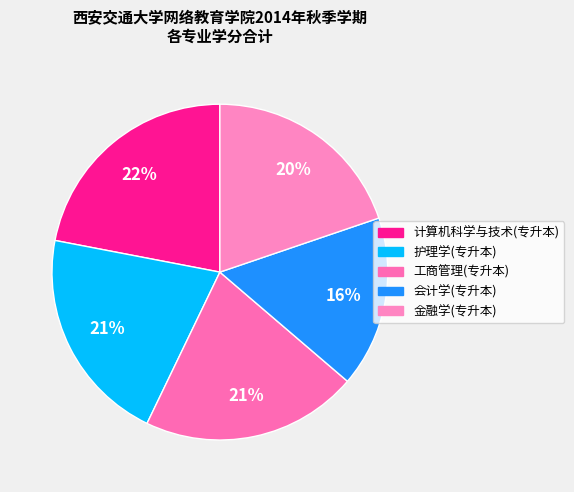

Combined, what portion of the pie is 会计学(专升本) and 工商管理(专升本)?

37.4%